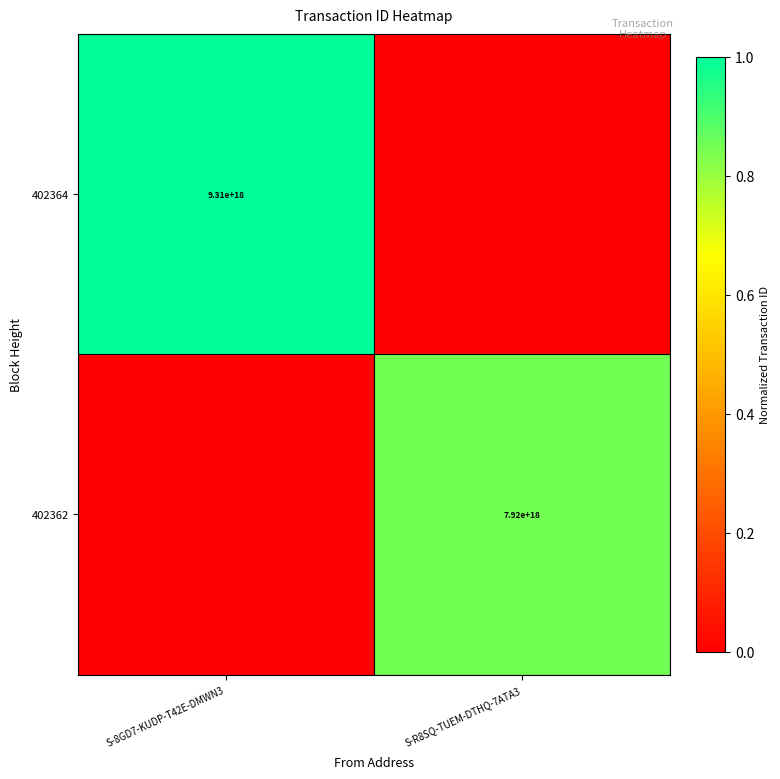

Is the value of 402364 at S-8GD7-KUDP-T42E-DMWN3 greater than the value of 402362 at S-R8SQ-TUEM-DTHQ-7ATA3?

Yes